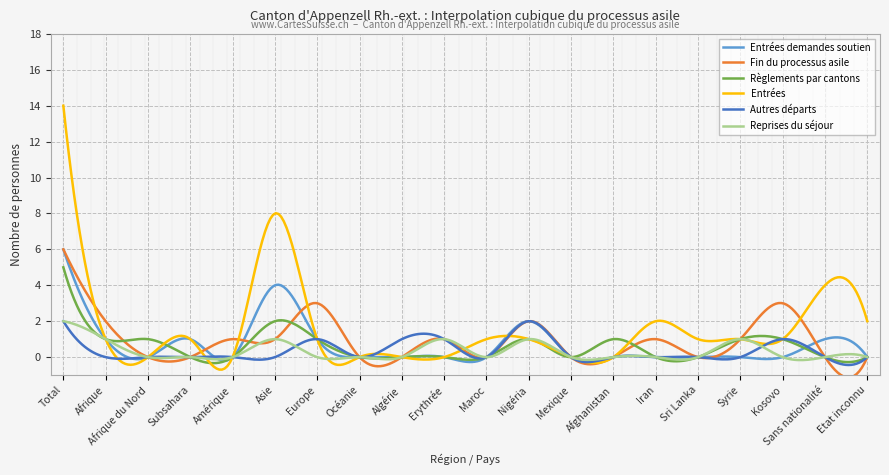

Which series reaches the maximum Y coordinate?

Entrées